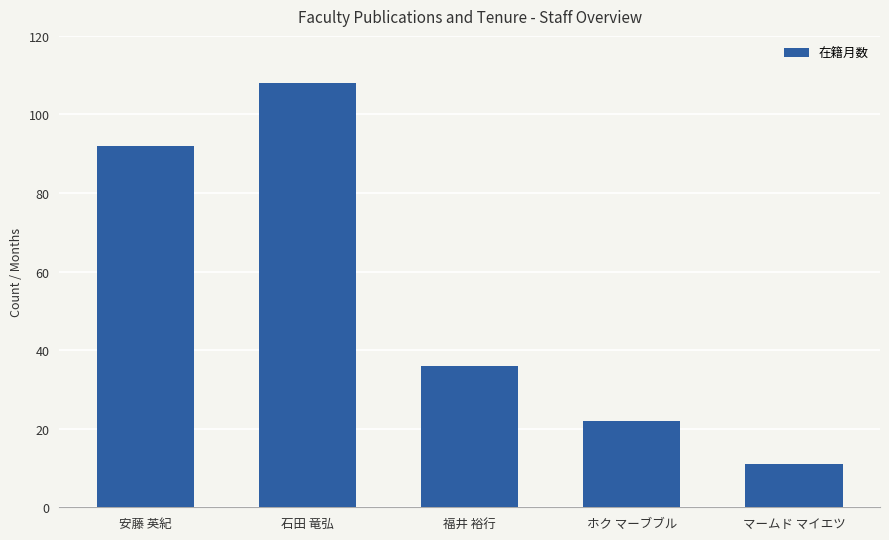

The chart shows a value of 51 at 福井 裕行. True or false?

False